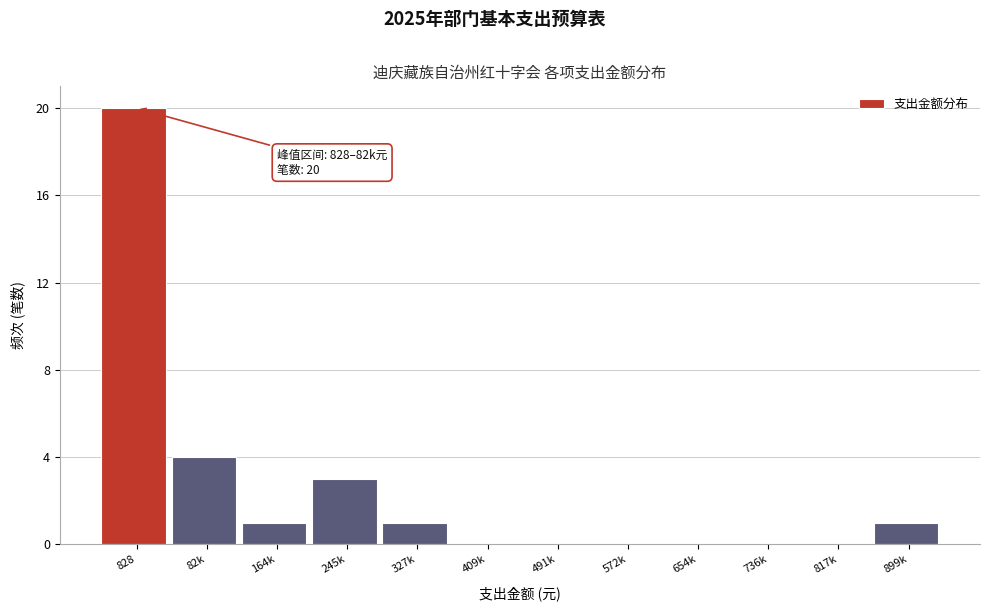

Reading left to right, extract all data points from this chart.

828=20	82k=4	164k=1	245k=3	327k=1	409k=0	491k=0	572k=0	654k=0	736k=0	817k=0	899k=1